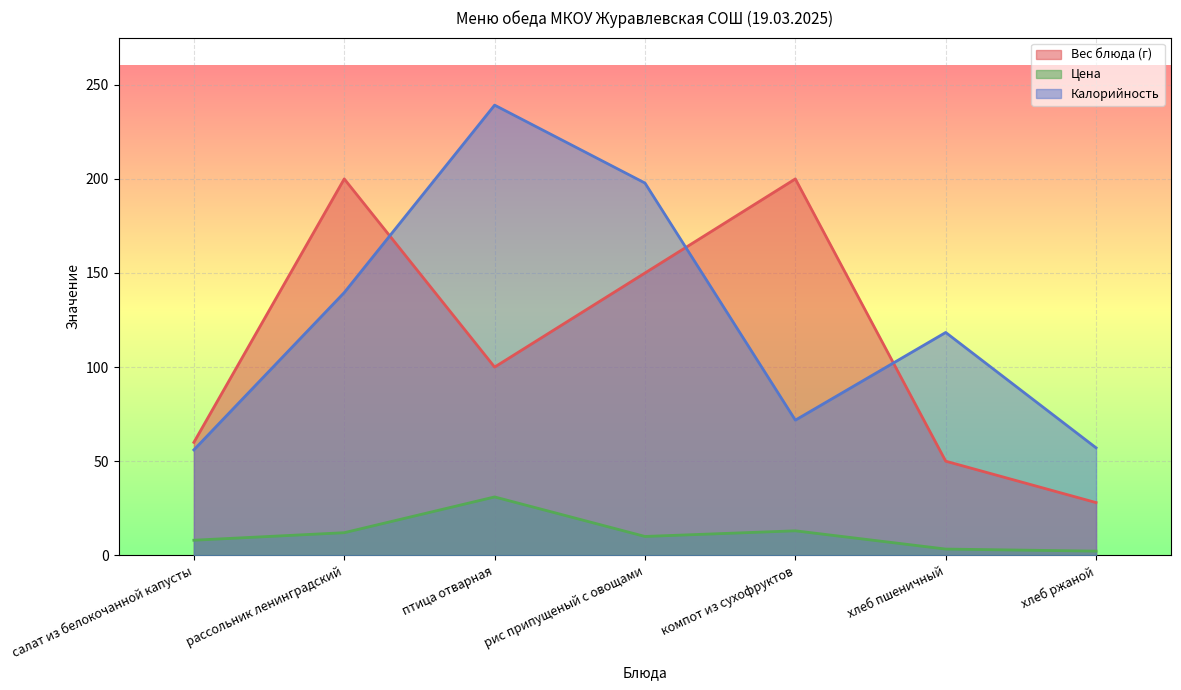

Which category has the lowest value in the Калорийность series?

салат из белокочанной капусты